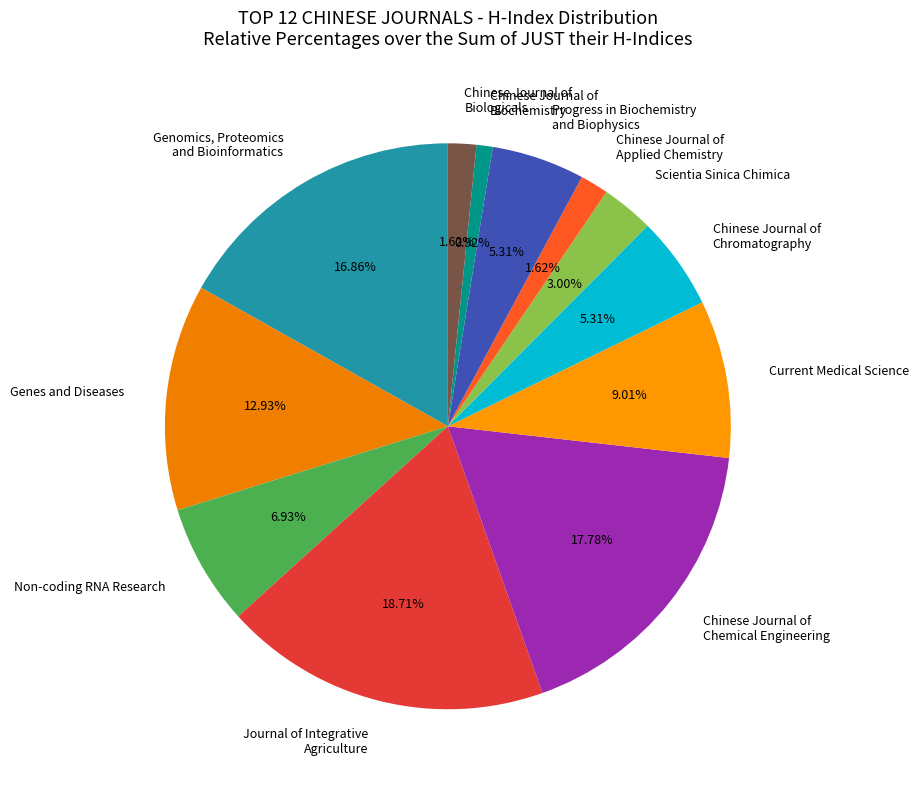

Do Chinese Journal of Chemical Engineering and Non-coding RNA Research together represent more than half of the pie?

No